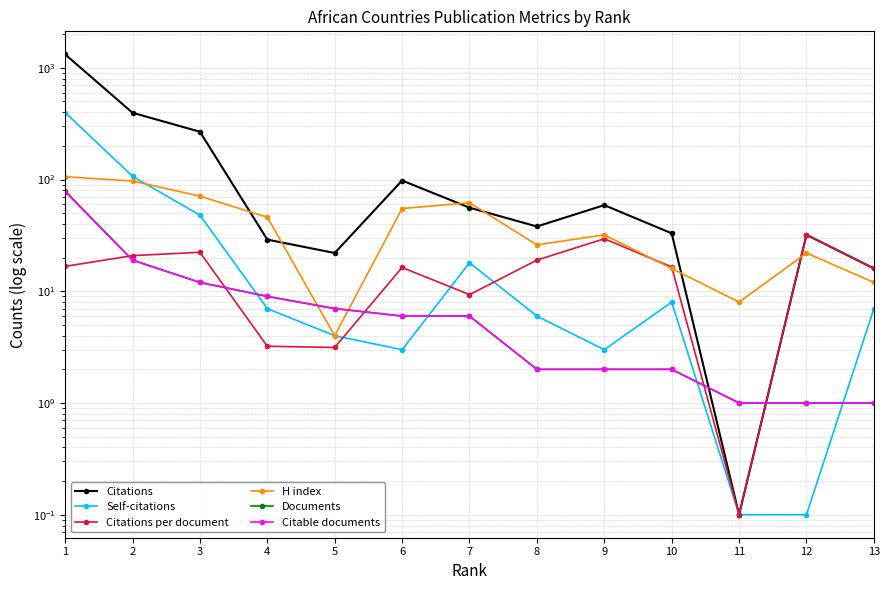

Rank the series by their maximum value, from highest to lowest.

Citations, Self-citations, H index, Documents, Citable documents, Citations per document